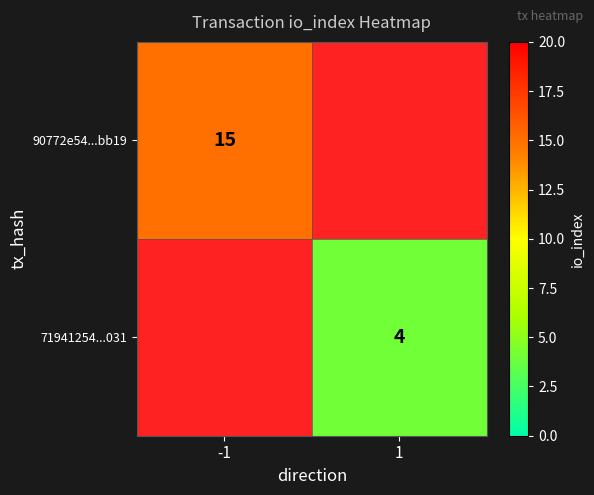

List the series in order of their peak value, lowest first.

90772e54...bb19, 71941254...031